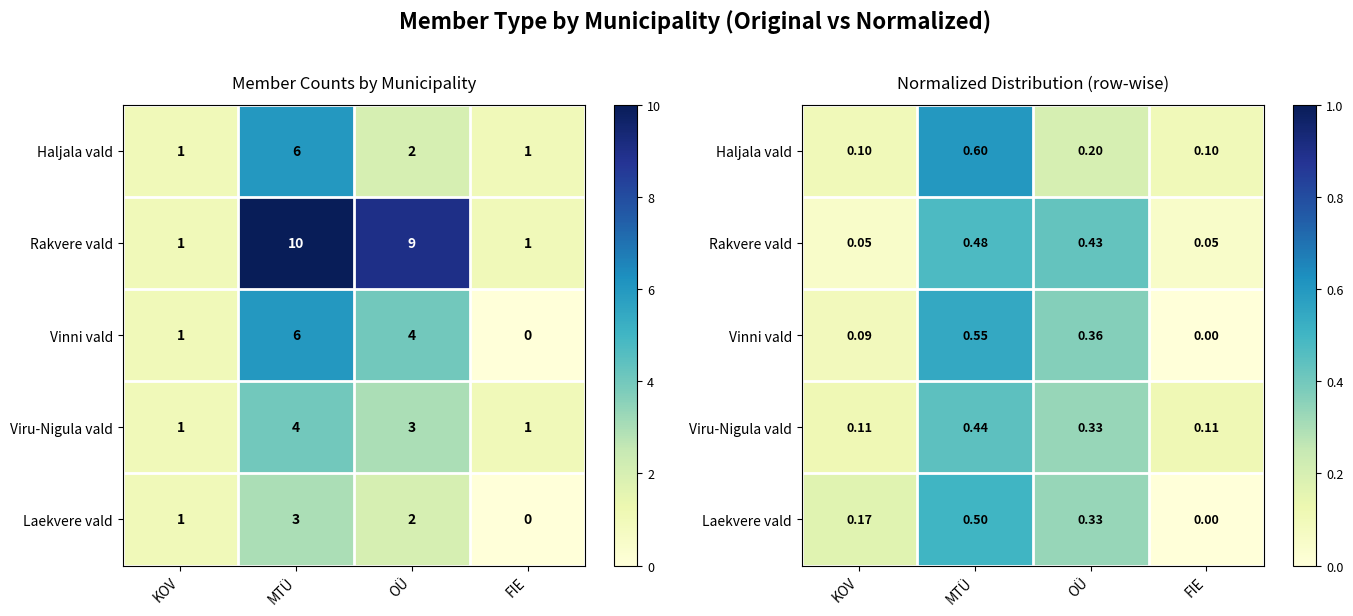

List the labels in order of Laekvere vald value, smallest first.

FIE, KOV, OÜ, MTÜ